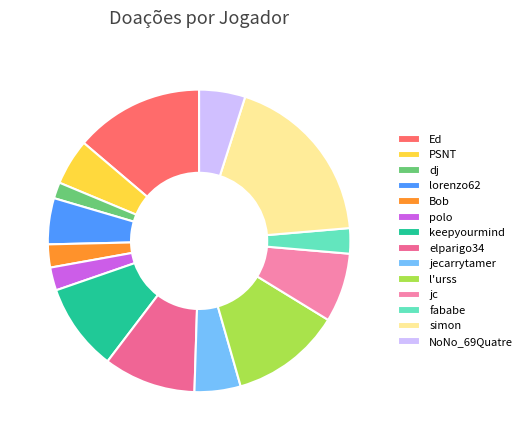

To the nearest percent, what portion does simon represent?

19%